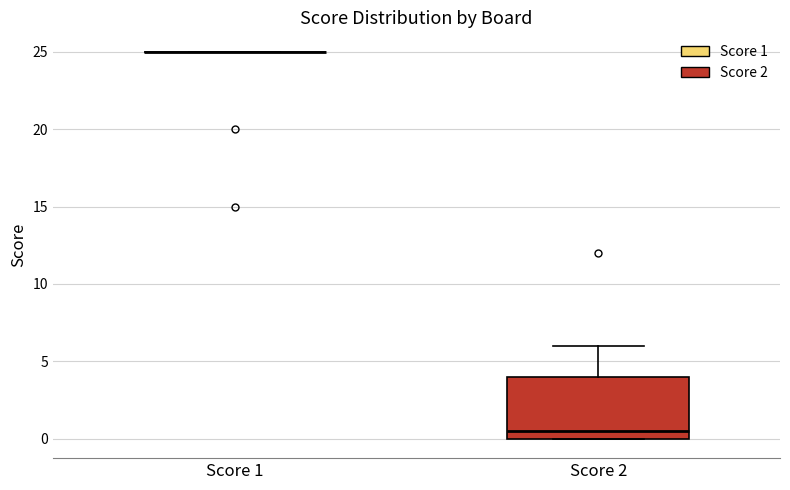

Reading left to right, transcribe this box plot: for each box, give where its median line is, the range the box spans, and where its two whiskers end, as read against the y-axis. The values are not printed on the chart, so give them approximately, as read against the axis.

Score 1: box collapsed to a line at 25.0, whiskers 25.0 to 25.0
Score 2: median 0.5, box 0.0 to 4.0, whiskers 0.0 to 6.0